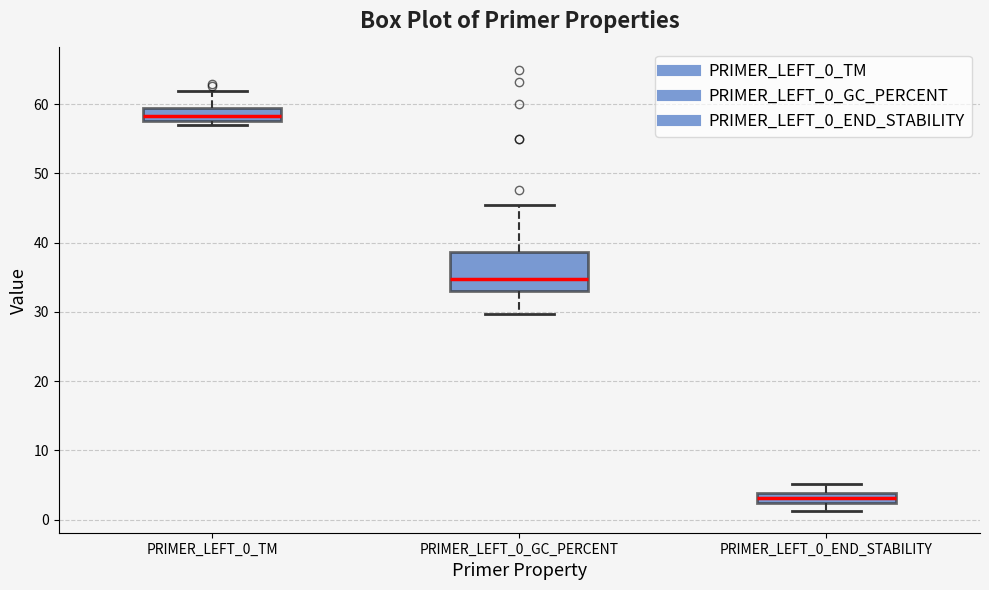

Reading left to right, transcribe this box plot: for each box, give where its median line is, the range the box spans, and where its two whiskers end, as read against the y-axis. The values are not printed on the chart, so give them approximately, as read against the axis.

PRIMER_LEFT_0_TM: median 58 (inside the box), box 58 to 59, whiskers 57 to 62
PRIMER_LEFT_0_GC_PERCENT: median 35, box 33 to 39, whiskers 30 to 45
PRIMER_LEFT_0_END_STABILITY: median 3, box 2 to 4, whiskers 1 to 5